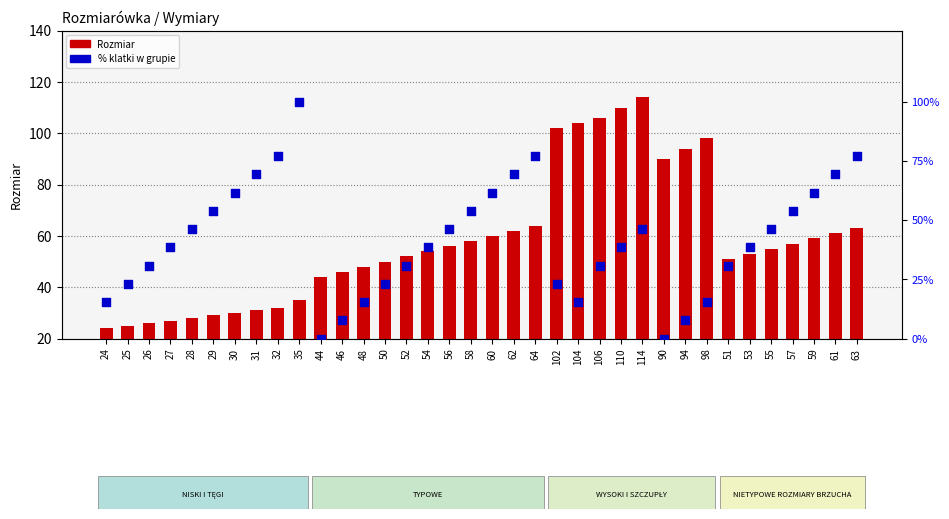

Is the value of % klatki w grupie at 59 greater than the value of Rozmiar at 106?

No